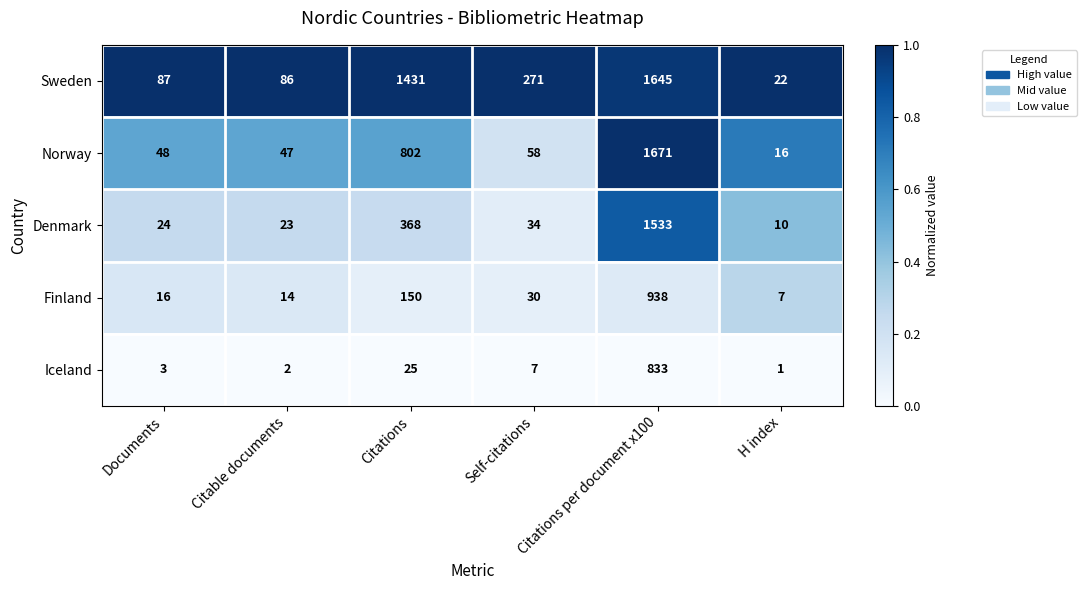

What is the approximate value of Finland at Self-citations?

30